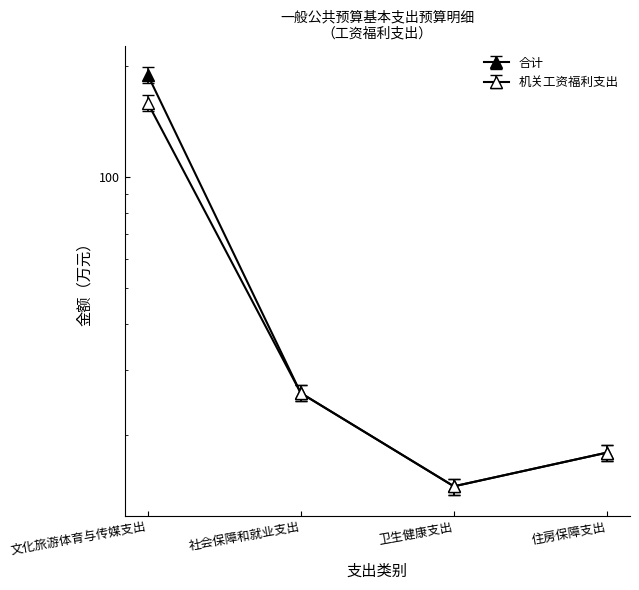

What is the maximum value shown in the chart?

199.3